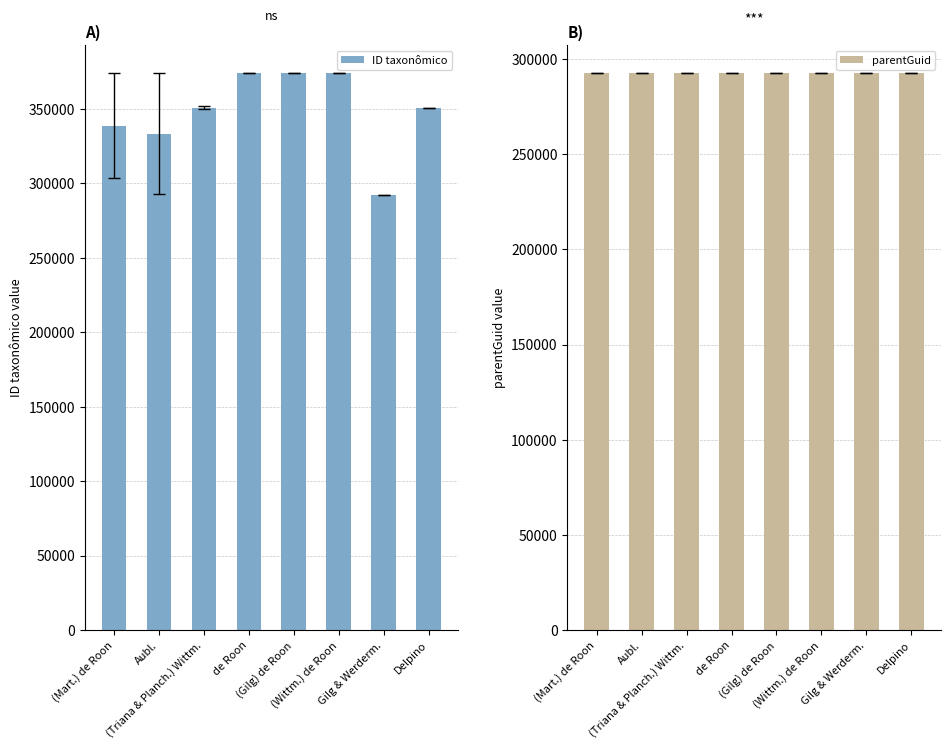

Where is parentGuid nearest to the value 292596?

(Mart.) de Roon